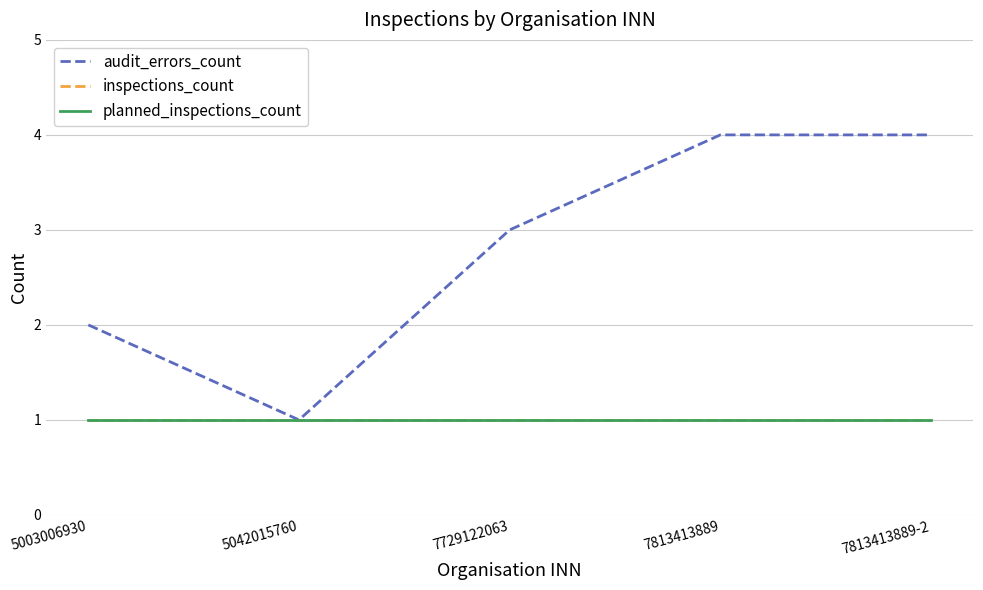

True or false: planned_inspections_count and inspections_count cross at least once.

False